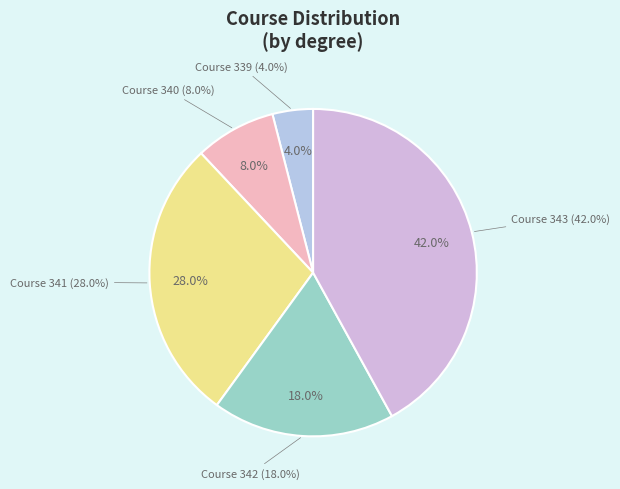

Does 339 account for over 50% of the chart?

No